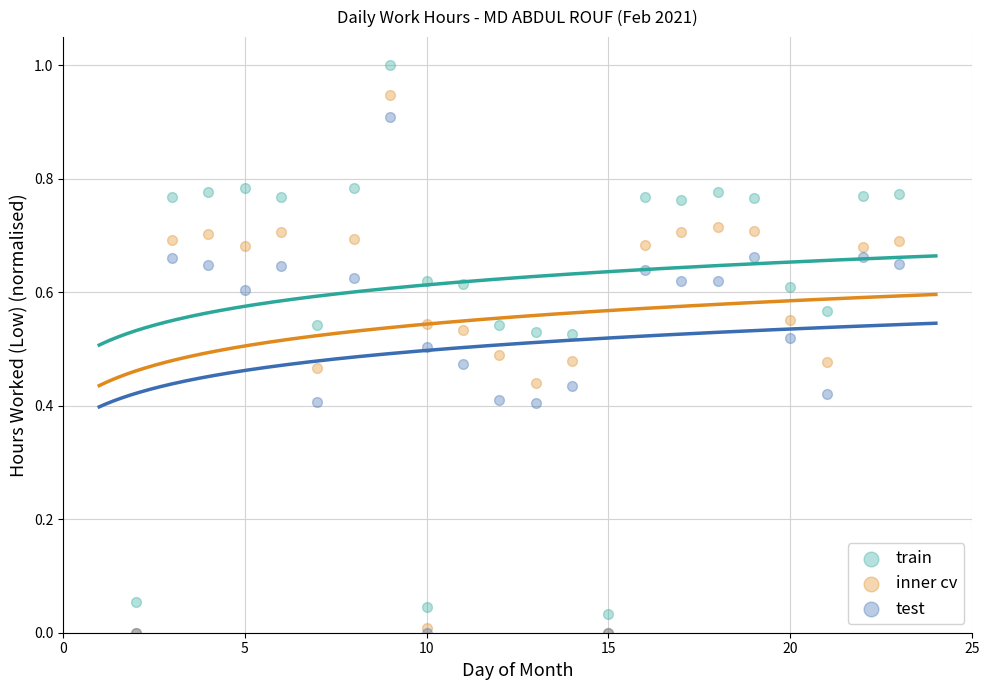

Which series reaches the maximum Y coordinate?

train